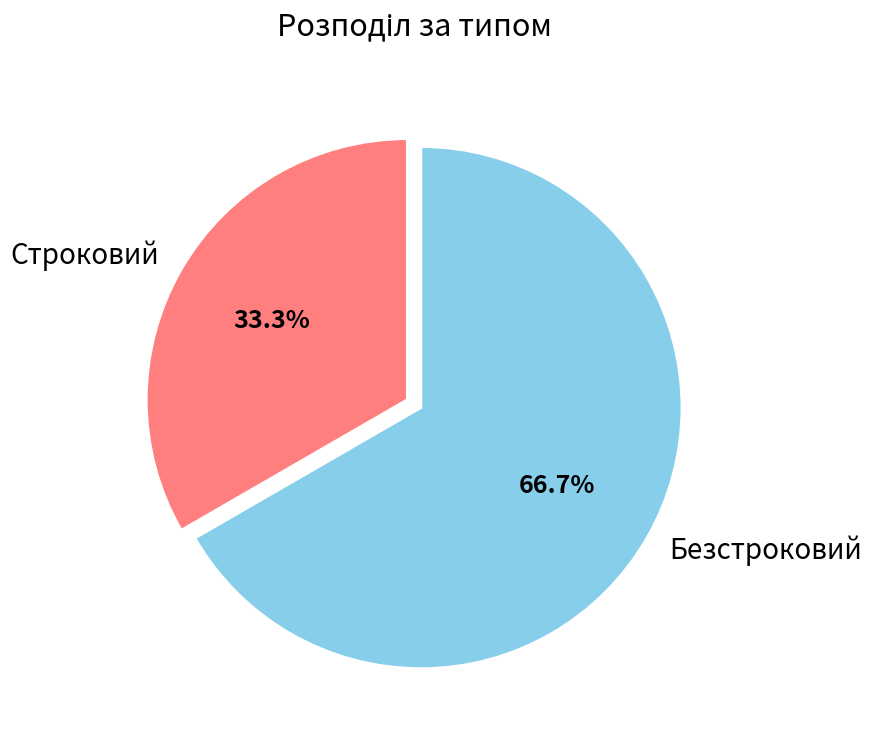

Rank the categories by value from lowest to highest.

Строковий, Безстроковий